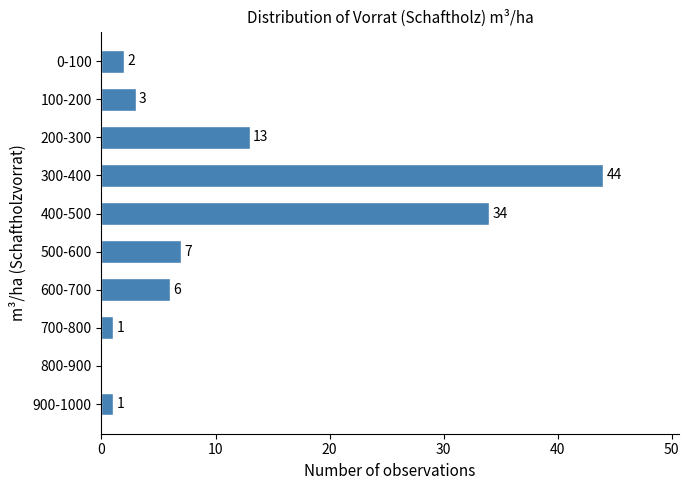

Reading bottom to top, what are all the values shown in this chart?

900-1000=1	800-900=0	700-800=1	600-700=6	500-600=7	400-500=34	300-400=44	200-300=13	100-200=3	0-100=2